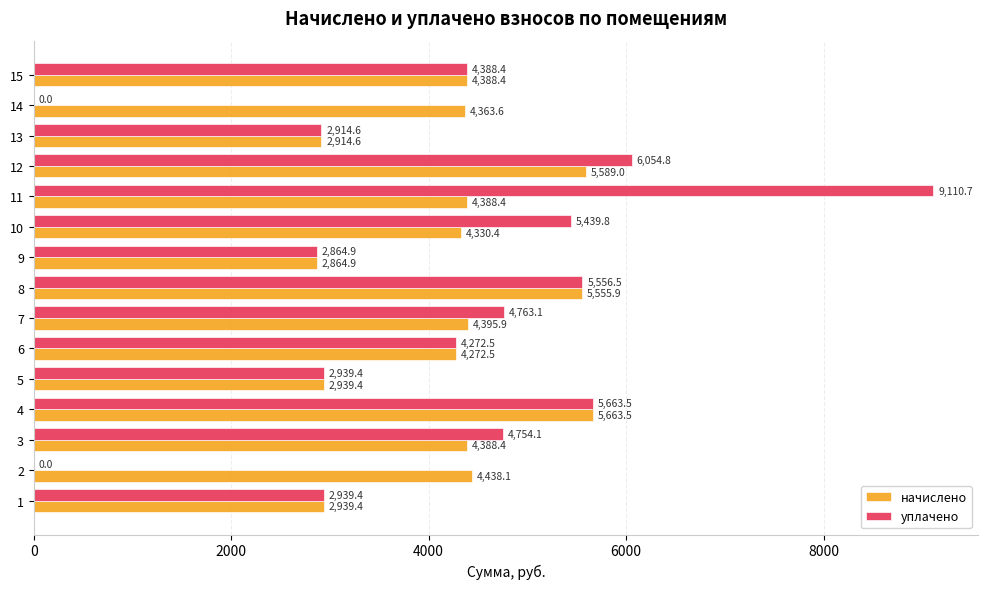

Between 7 and 10, which series saw the biggest shift?

уплачено